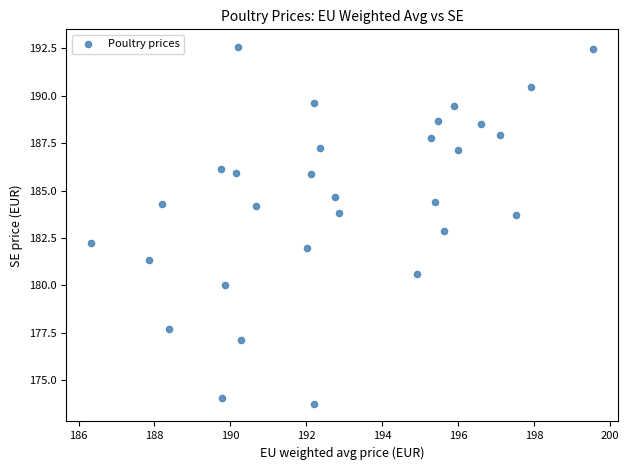

What is the range of Y values (max minus min)?

18.8